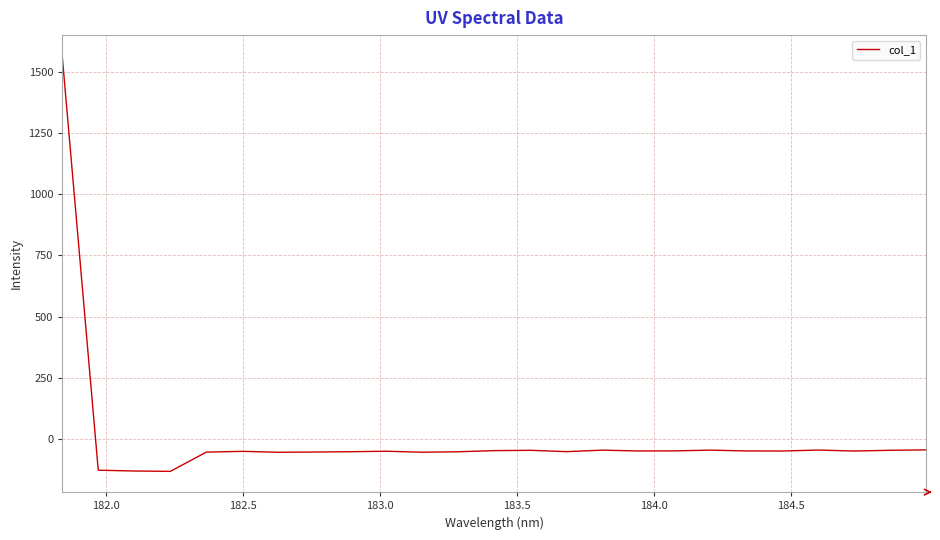

What is the greatest value displayed?

1565.6